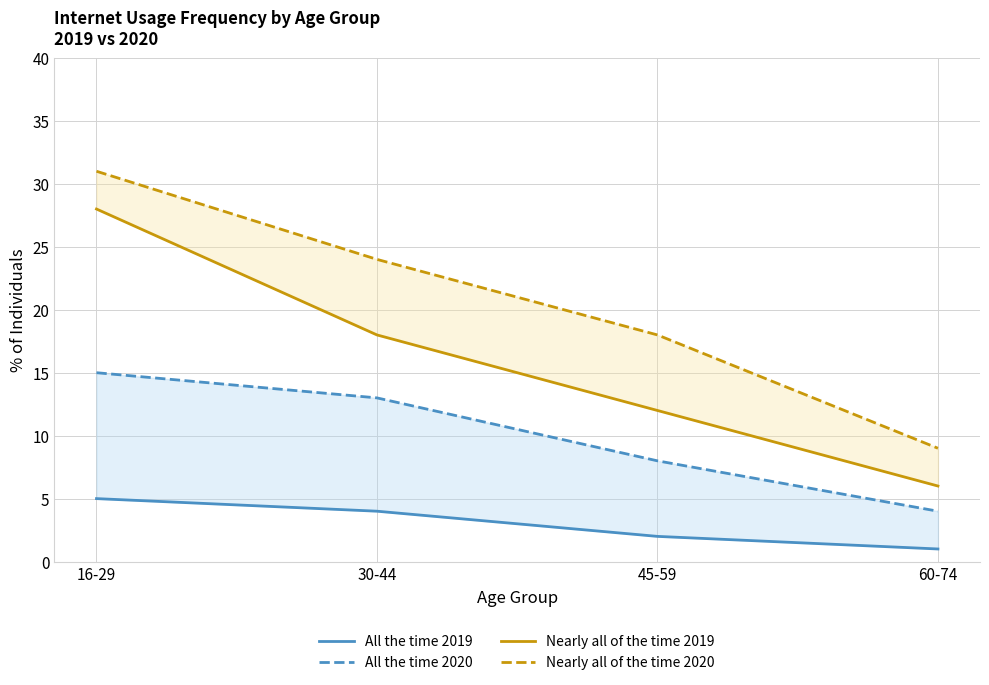

What is the greatest value displayed?

31